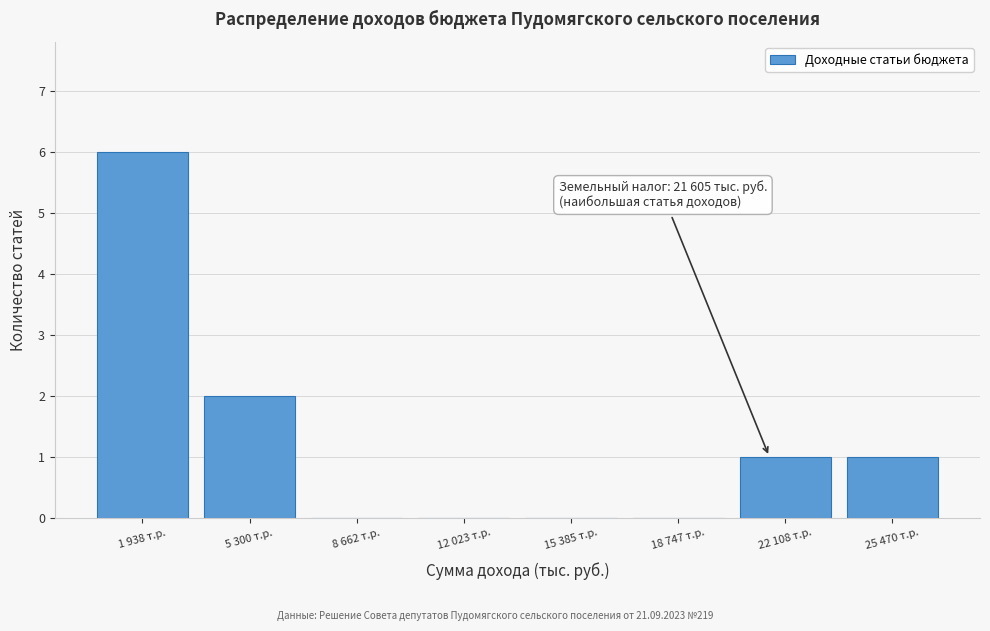

Reading left to right, extract all data points from this chart.

1 938 т.р.=6	5 300 т.р.=2	8 662 т.р.=0	12 023 т.р.=0	15 385 т.р.=0	18 747 т.р.=0	22 108 т.р.=1	25 470 т.р.=1